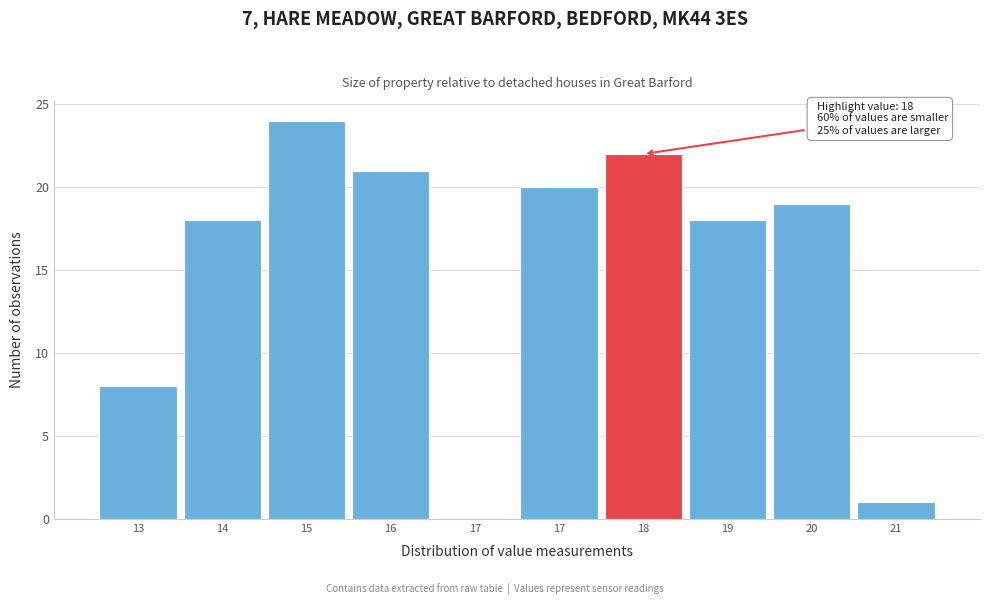

Are the bars horizontal?

No